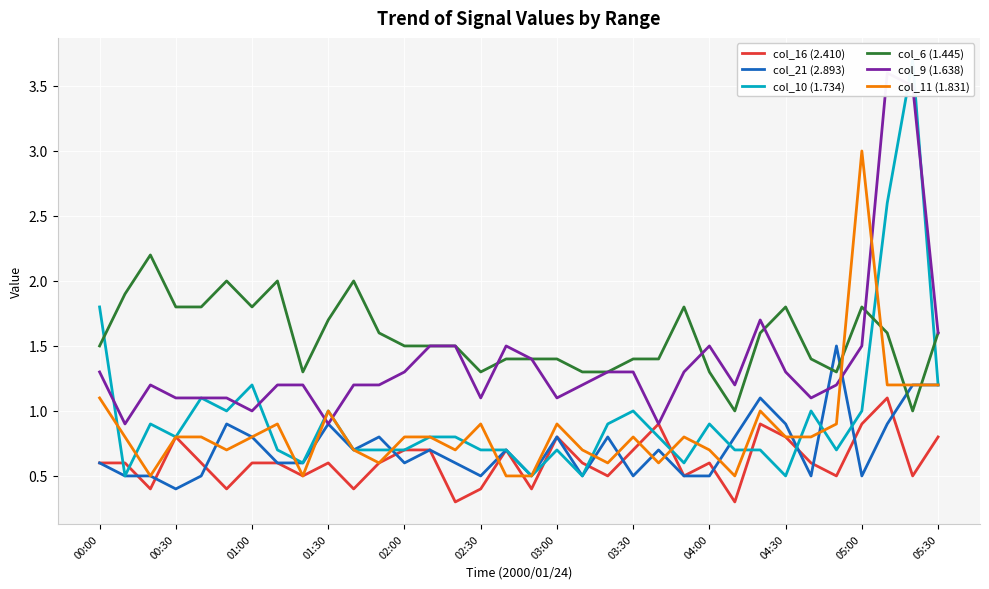

What is the maximum value for col_9 (1.638)?

3.6